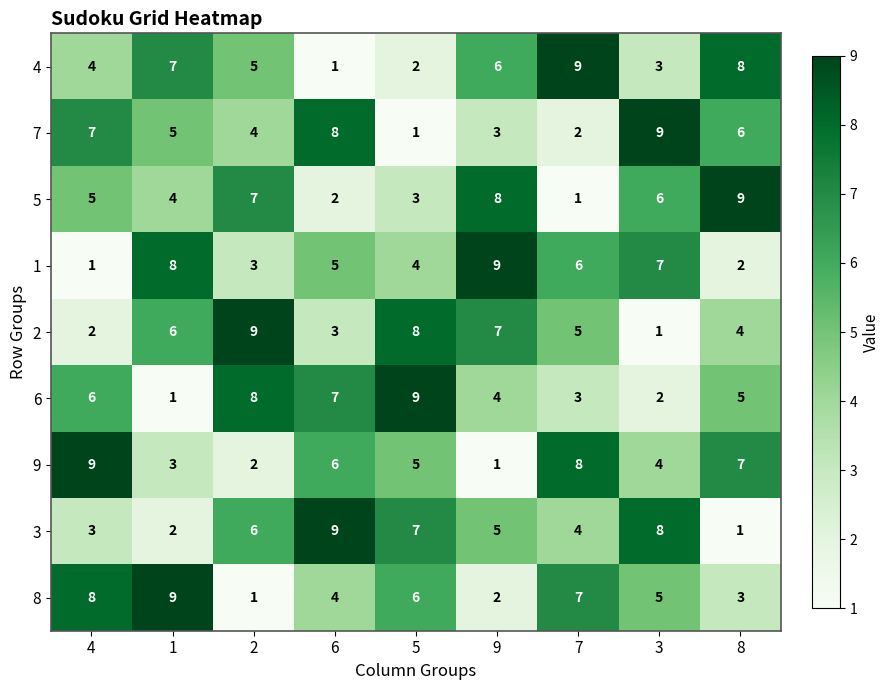

List the labels in order of 5 value, smallest first.

7, 6, 5, 1, 4, 3, 2, 9, 8